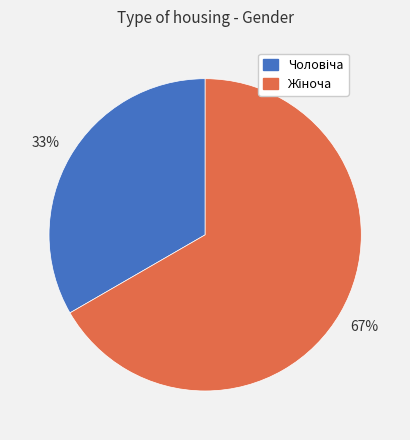

To the nearest percent, what is the average slice percentage?

50%